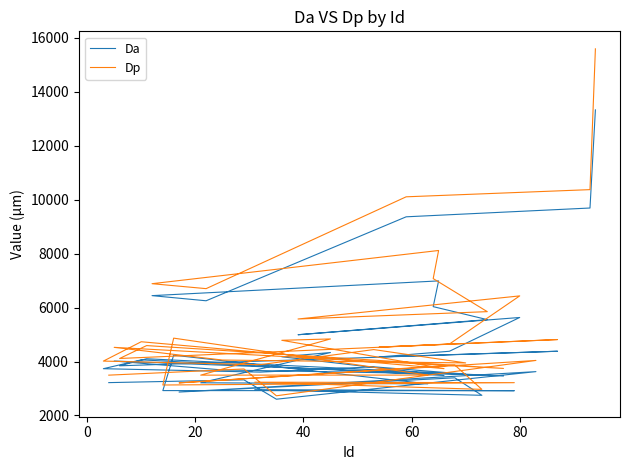

The value of Da at 10 is 7611.2. True or false?

False